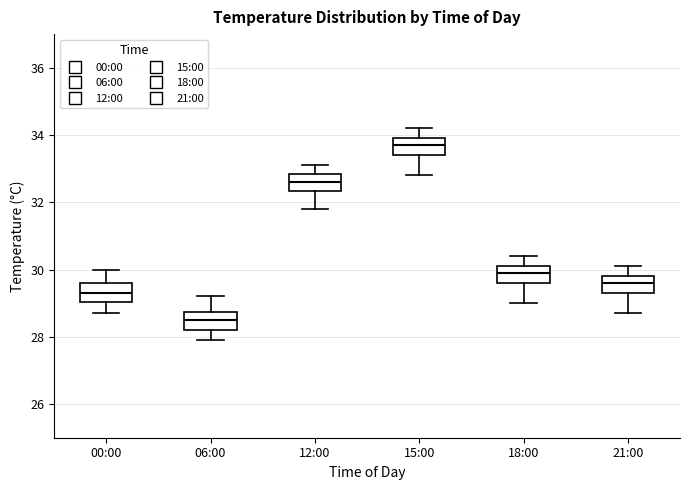

Where does the median line of the box for 00:00 sit on the y-axis? The values are not printed on the chart, so give them approximately, as read against the axis.

29.4